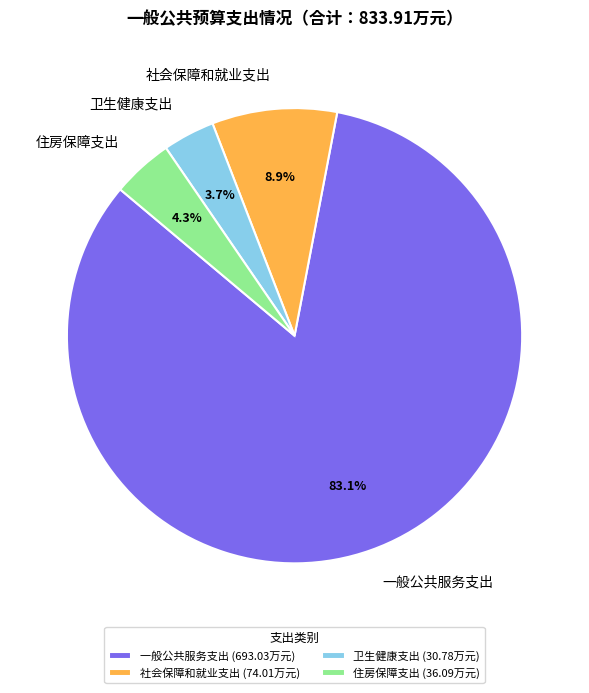

The 卫生健康支出 slice represents 4% of the pie. True or false?

True